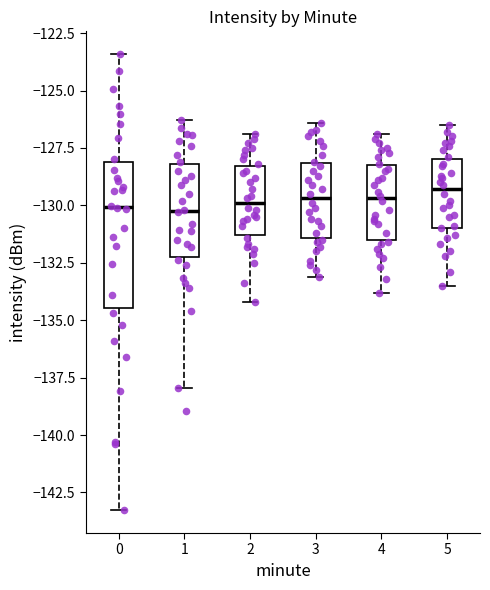

Where does the upper whisker of the box at x = 5 end on the y-axis? The values are not printed on the chart, so give them approximately, as read against the axis.

-126.5